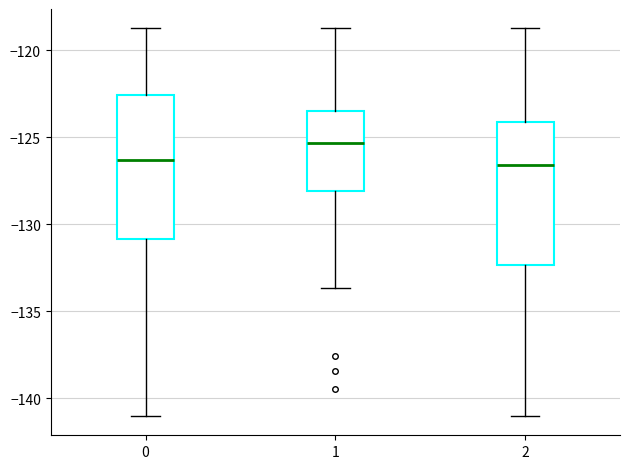

Reading left to right, read every box against the y-axis: the position of its median line, the range the box covers, and the ends of its whiskers. The values are not printed on the chart, so give them approximately, as read against the axis.

0: median -126.5, box -131.0 to -122.5, whiskers -141.0 to -118.5
1: median -125.5, box -128.0 to -123.5, whiskers -133.5 to -118.5
2: median -126.5, box -132.5 to -124.0, whiskers -141.0 to -118.5